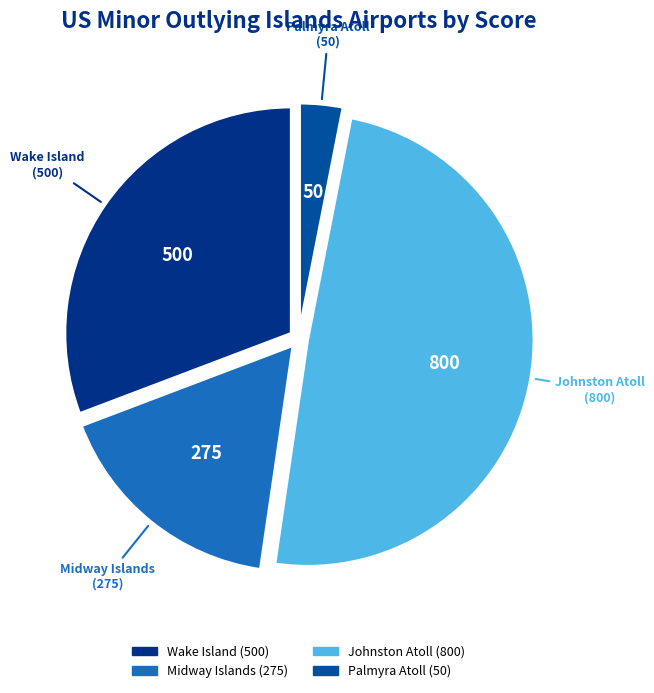

Is there a majority slice in this chart?

No